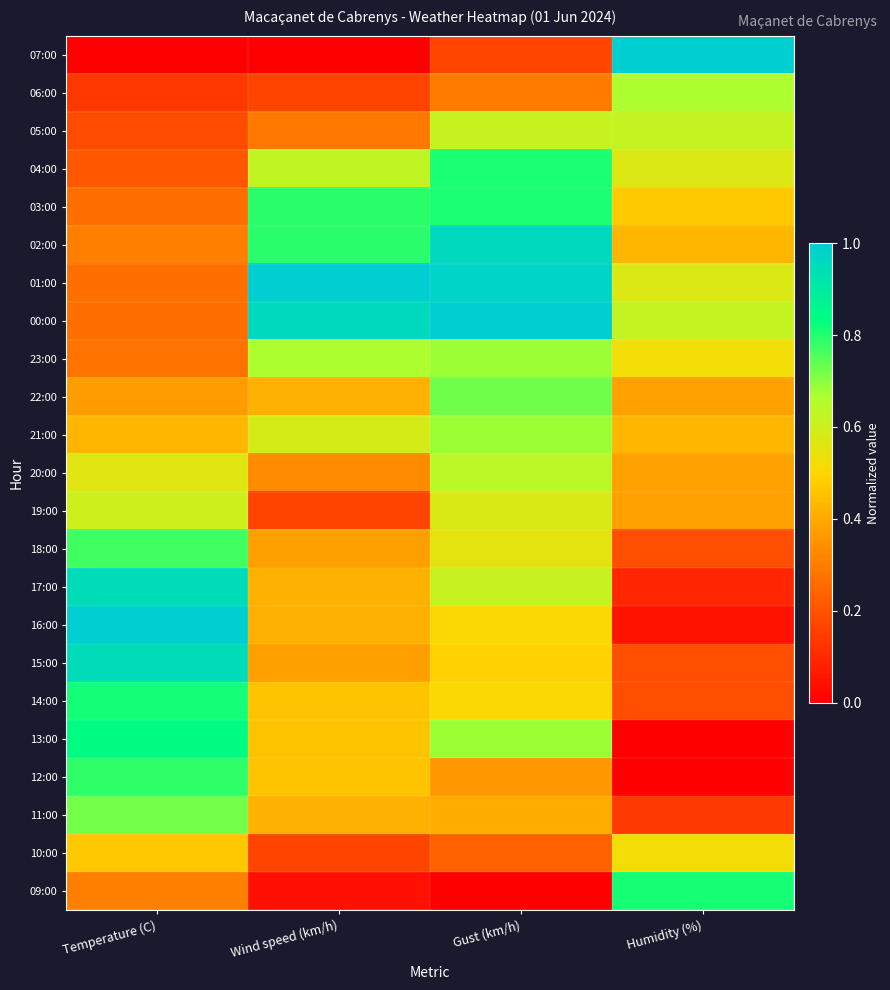

Which category has the lowest value across all series?

Temperature (C)